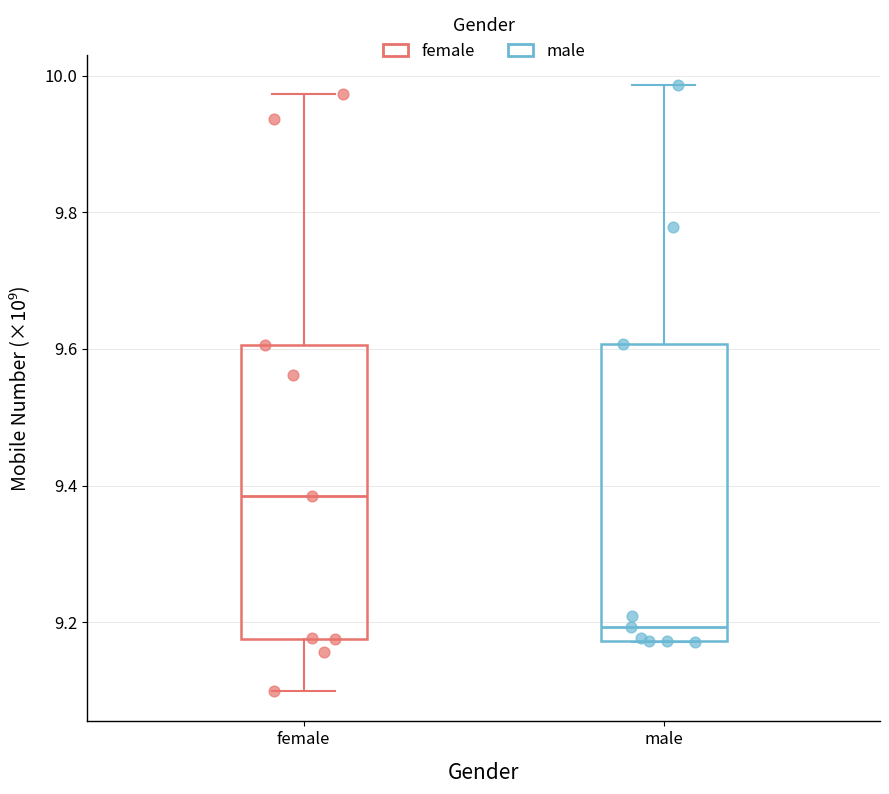

Reading left to right, read every box against the y-axis: the position of its median line, the range the box covers, and the ends of its whiskers. The values are not printed on the chart, so give them approximately, as read against the axis.

female: median 9.38, box 9.18 to 9.60, whiskers 9.10 to 9.98
male: median 9.20, box 9.18 to 9.60, whiskers 9.18 to 9.98